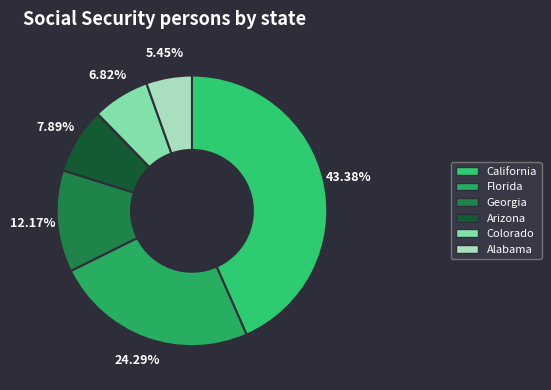

Which category has the biggest portion of the pie?

California